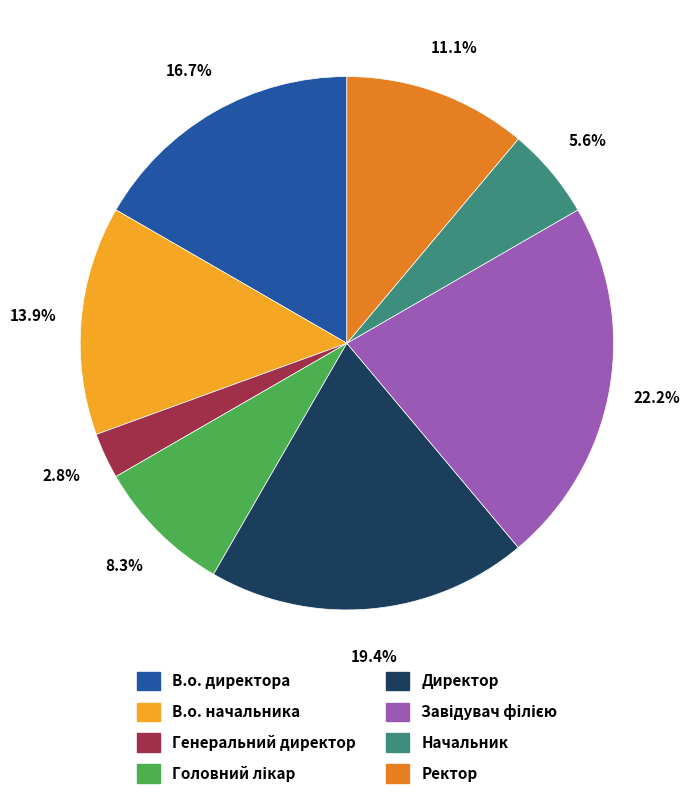

How much of the chart is everything except Ректор?

88.9%